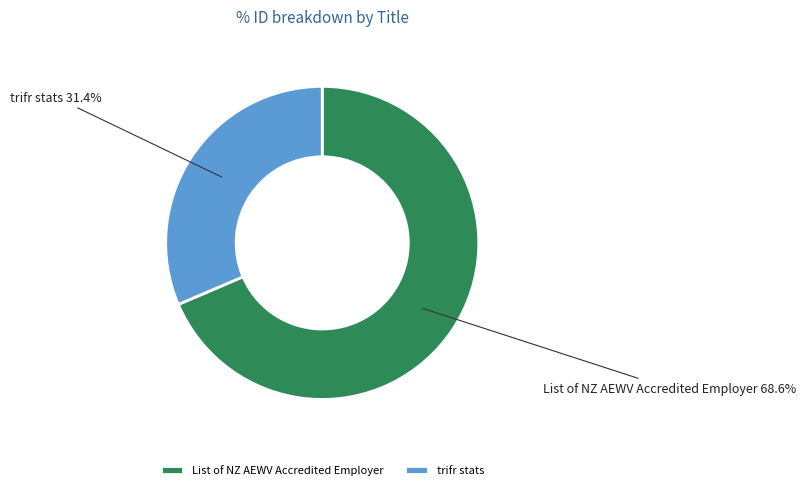

What is the smallest slice in the pie chart?

trifr stats